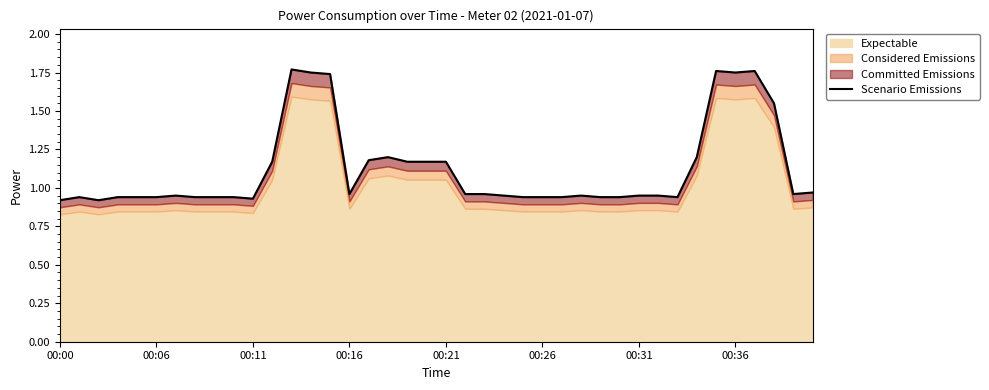

Where is the first local maximum?

00:06